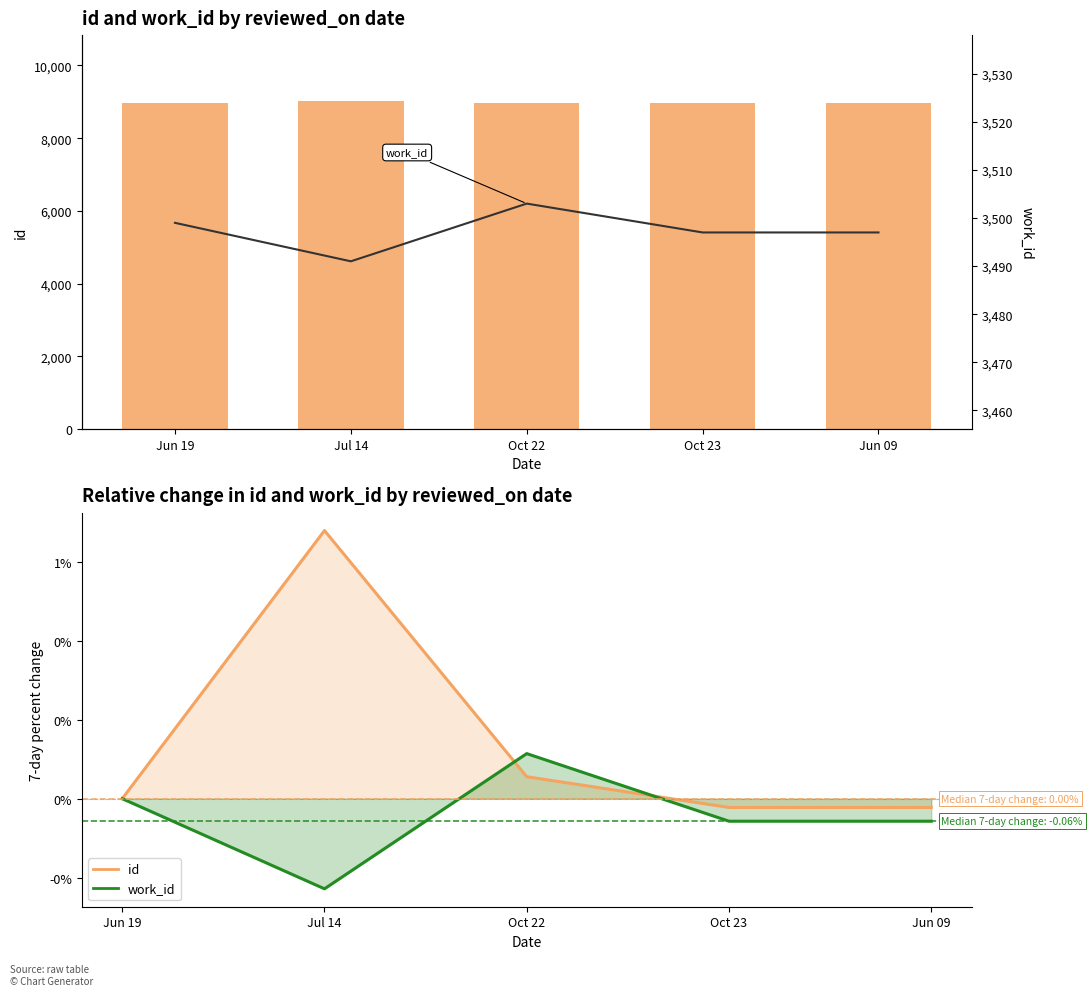

At how many categories does at least one series exceed 4935?

5